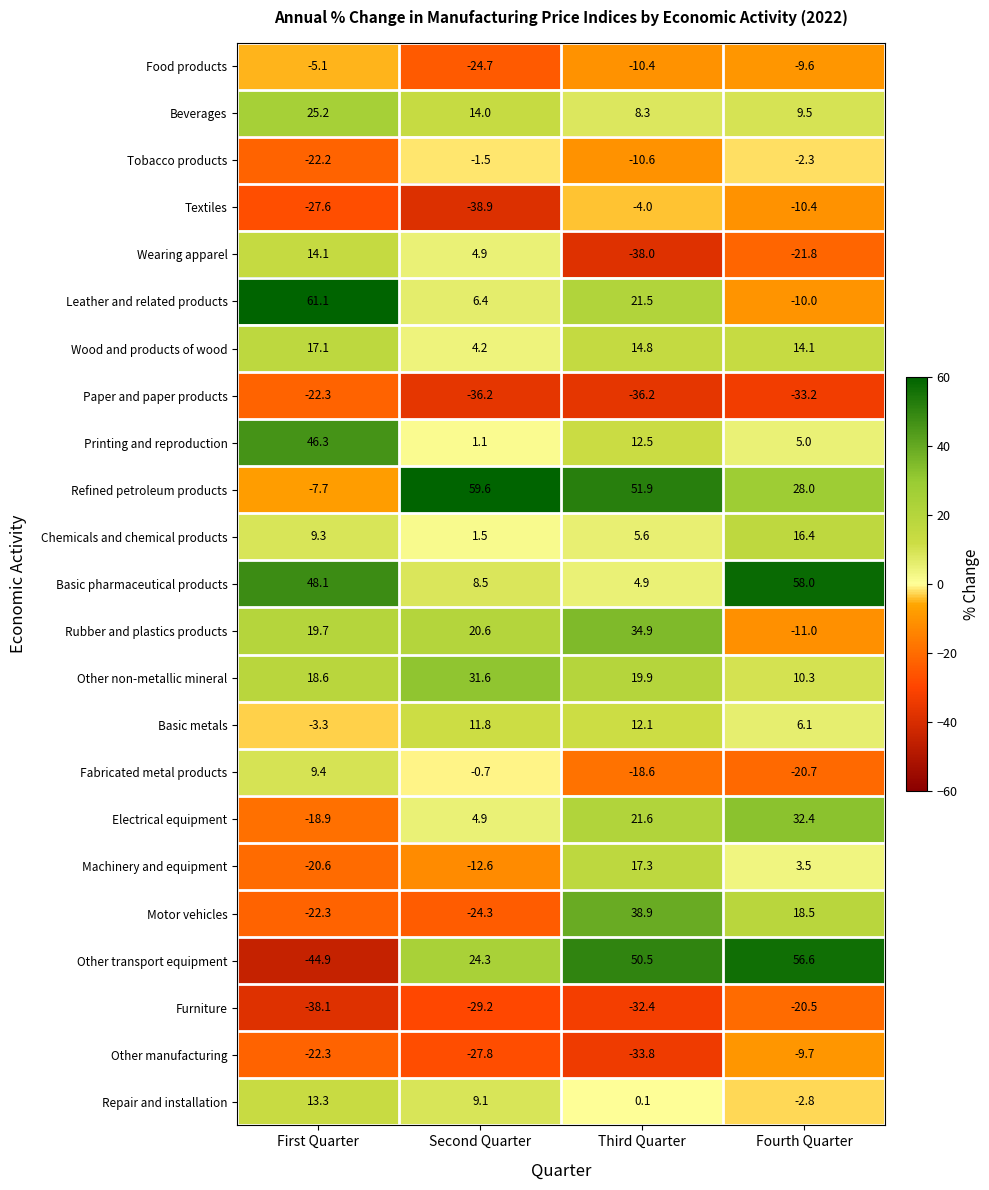

What is the difference between the maximum and minimum values in the Food products series?

19.6